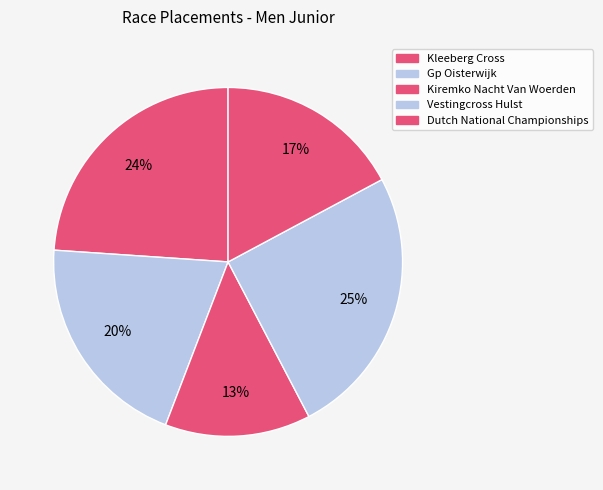

Does Kleeberg Cross account for over 50% of the chart?

No